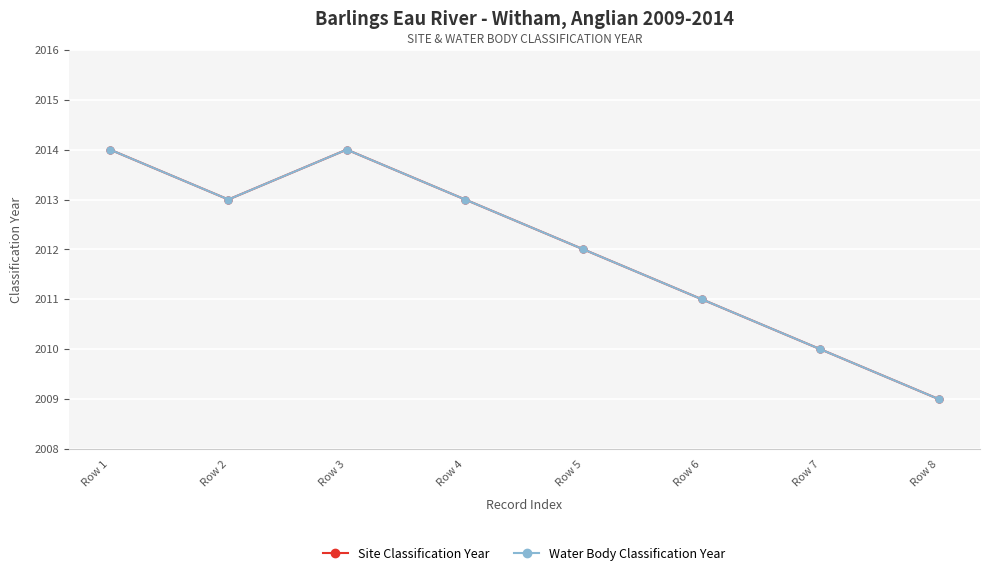

Is this an area chart (filled region under the line)?

No